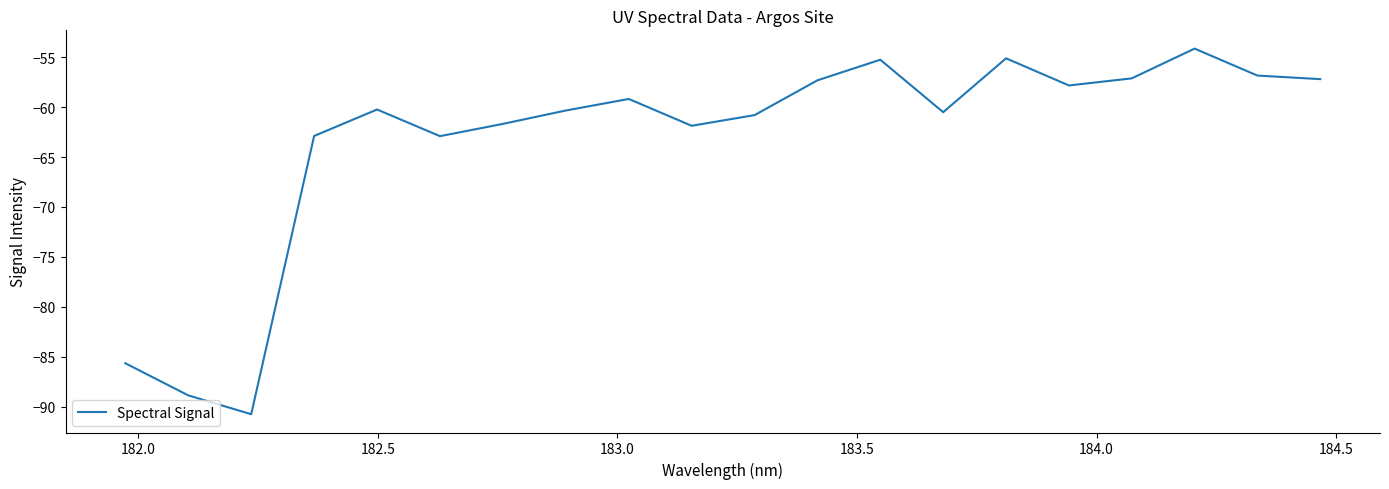

What is the maximum value shown in the chart?

-54.1